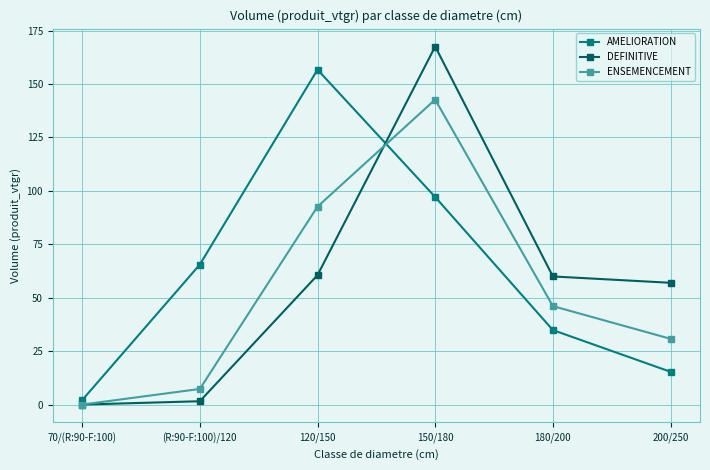

What is the difference between the maximum and minimum values in the AMELIORATION series?

154.6